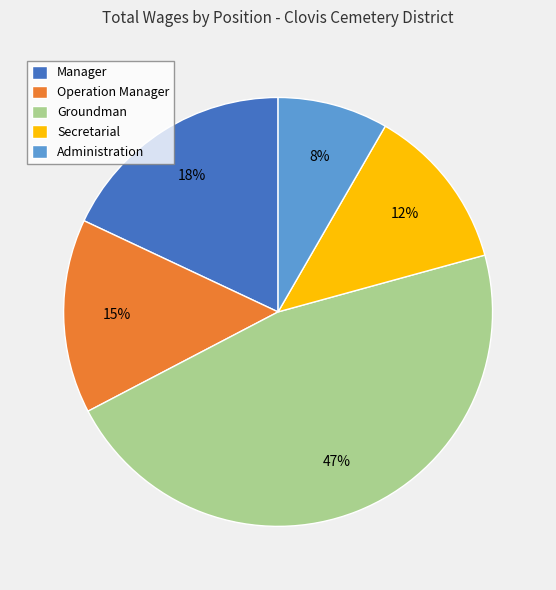

Is there any slice that represents more than half of the pie?

No